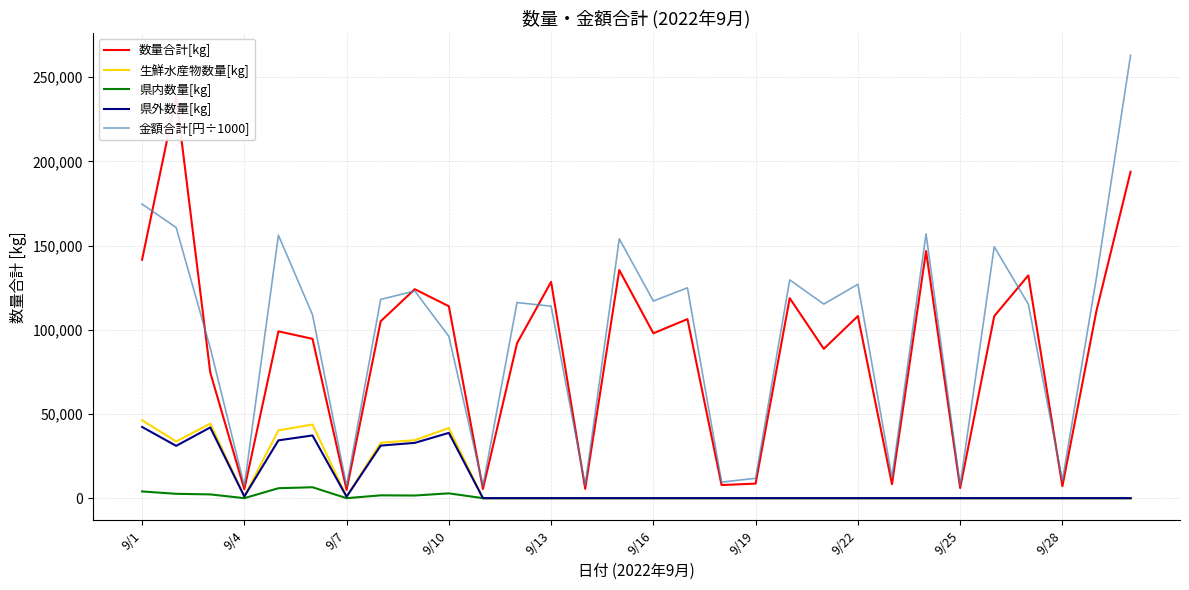

At how many categories does at least one series exceed 217162?

2